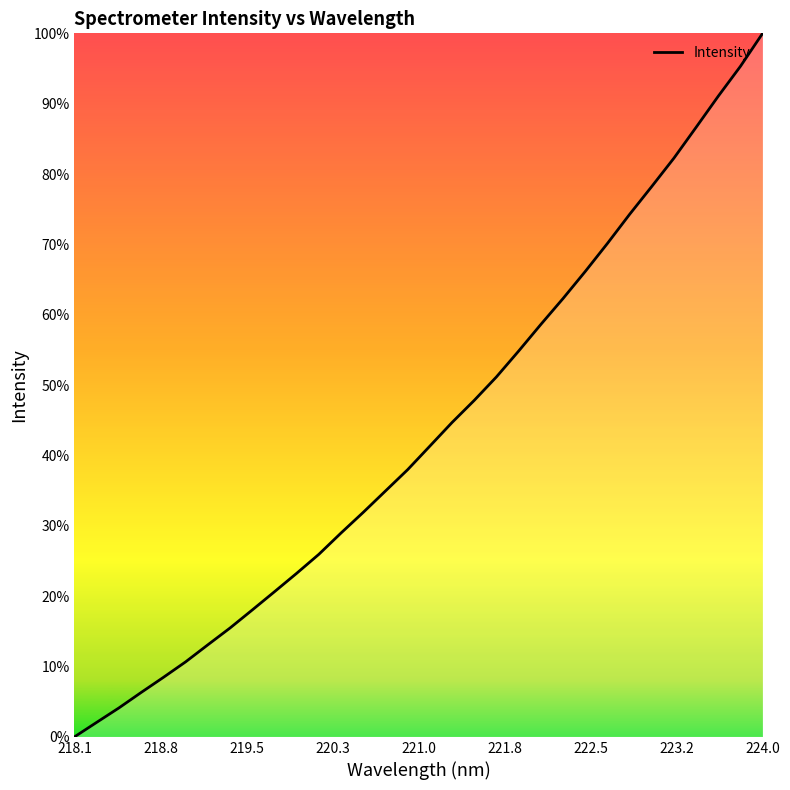

What is the label of the 7th point from the left?

219.2067